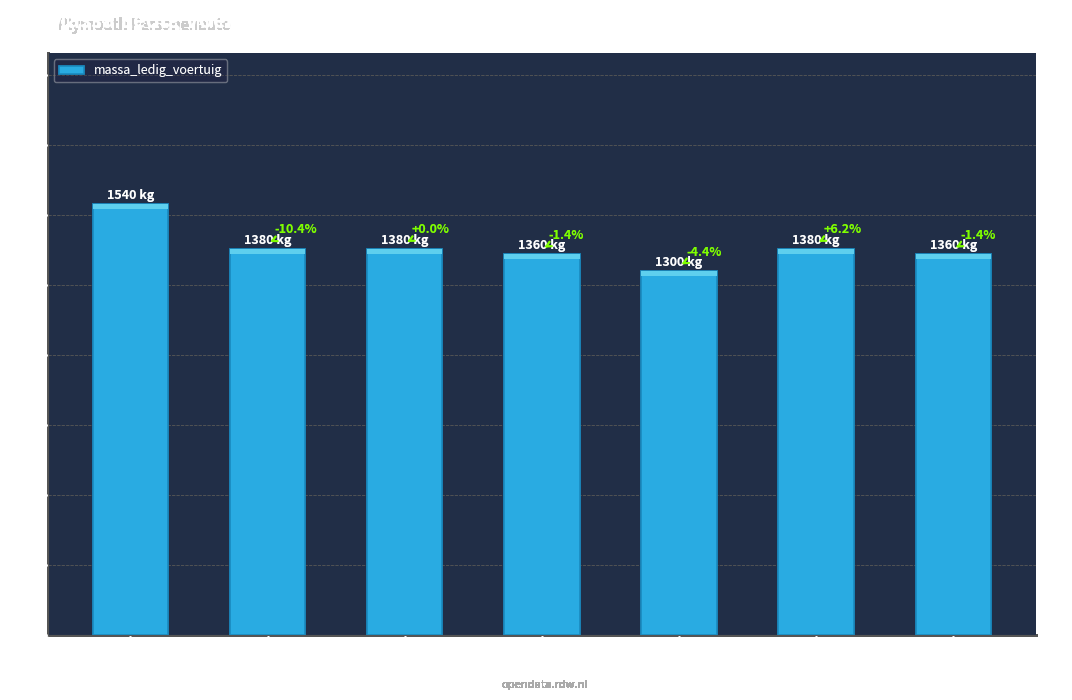

Does the chart contain any negative values?

No